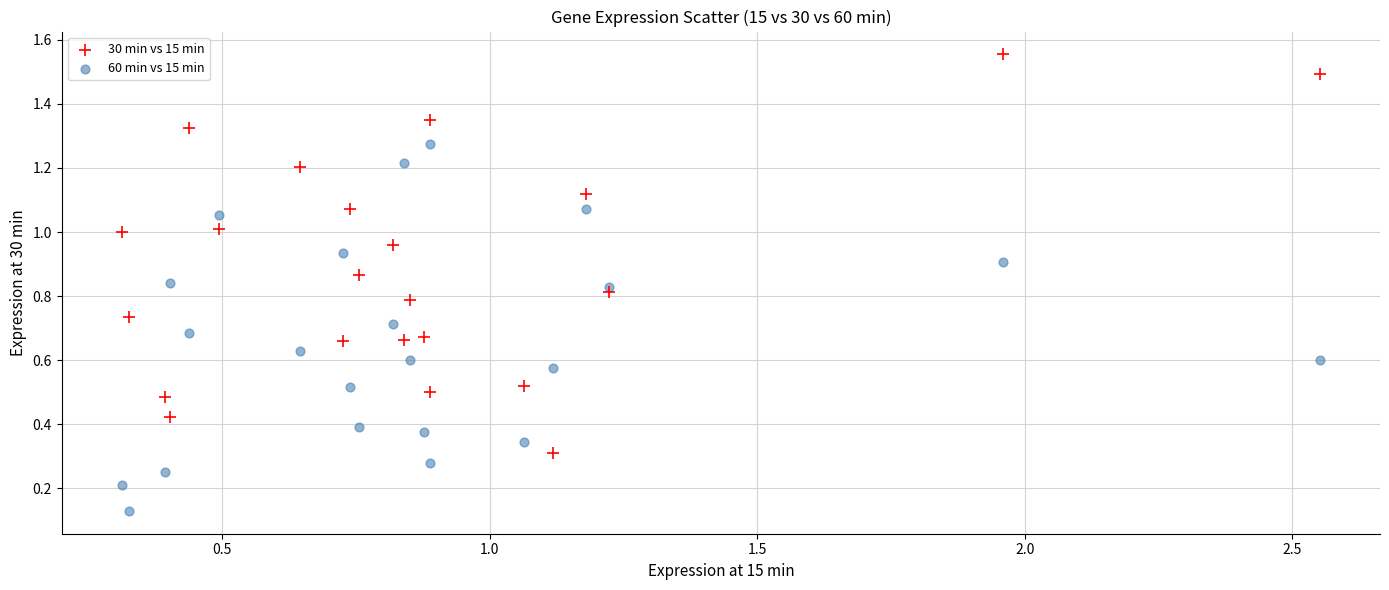

Across all data points, what is the range of X values (max minus min)?

2.2